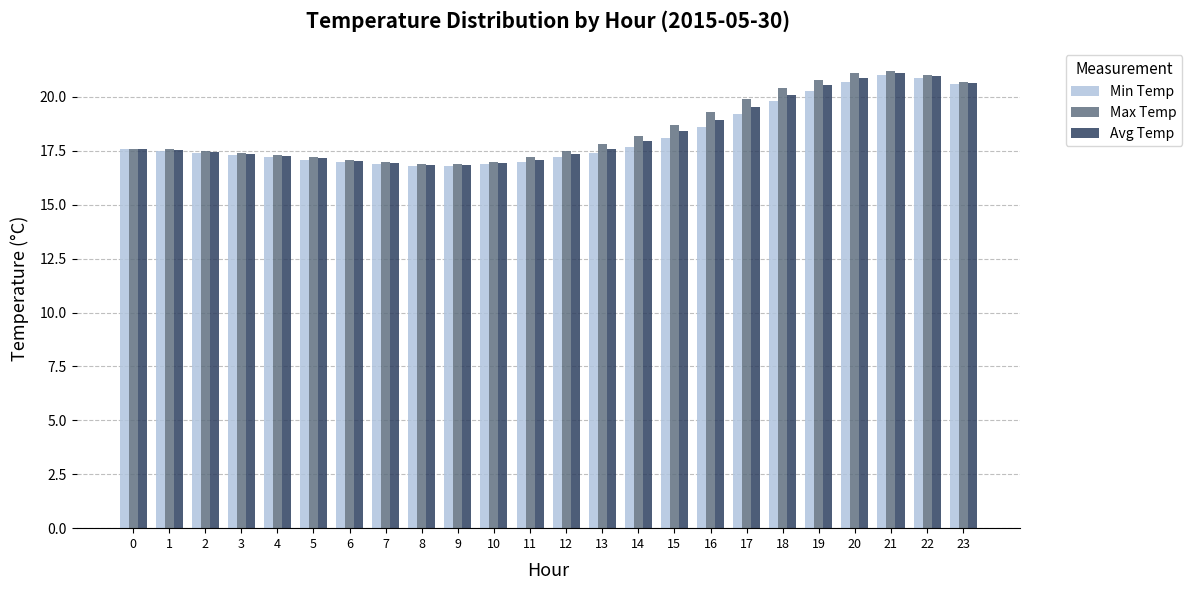

What is the lowest value of the Avg Temp series?

16.9